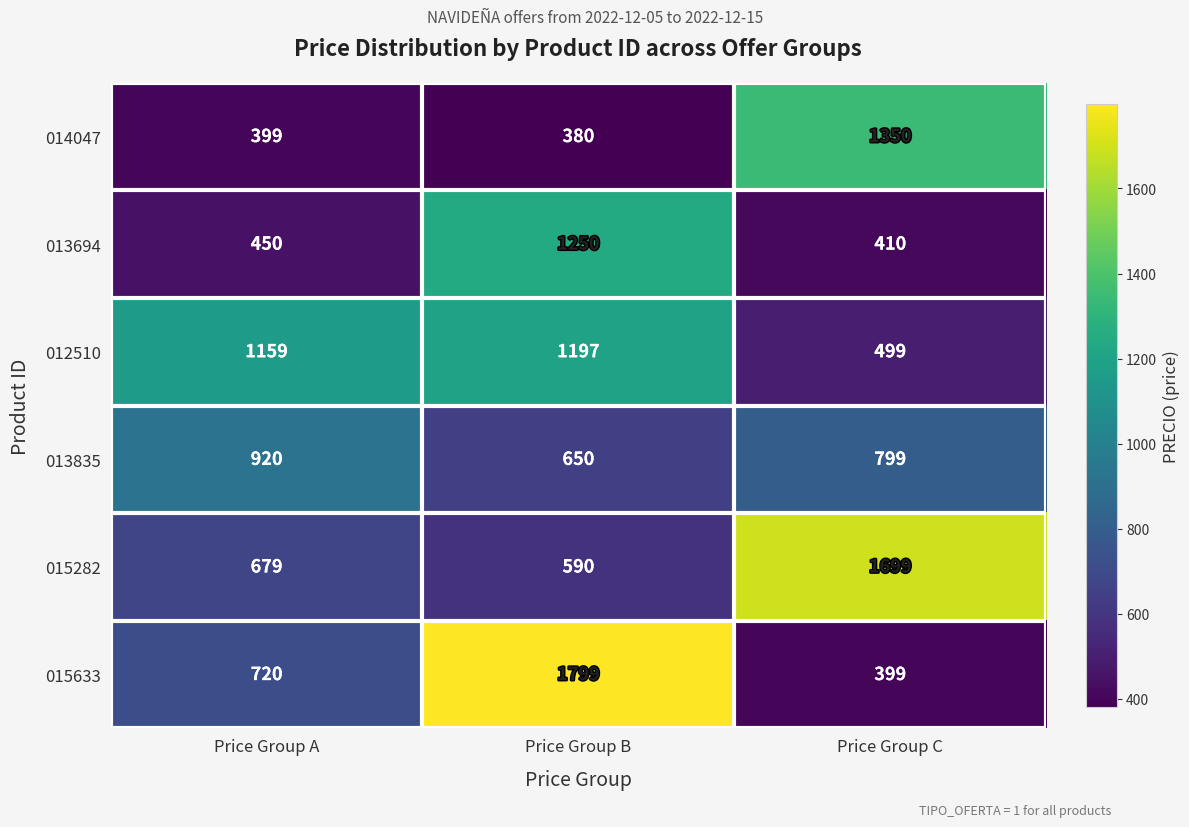

True or false: 014047 has a value of 509 at Price Group C.

False